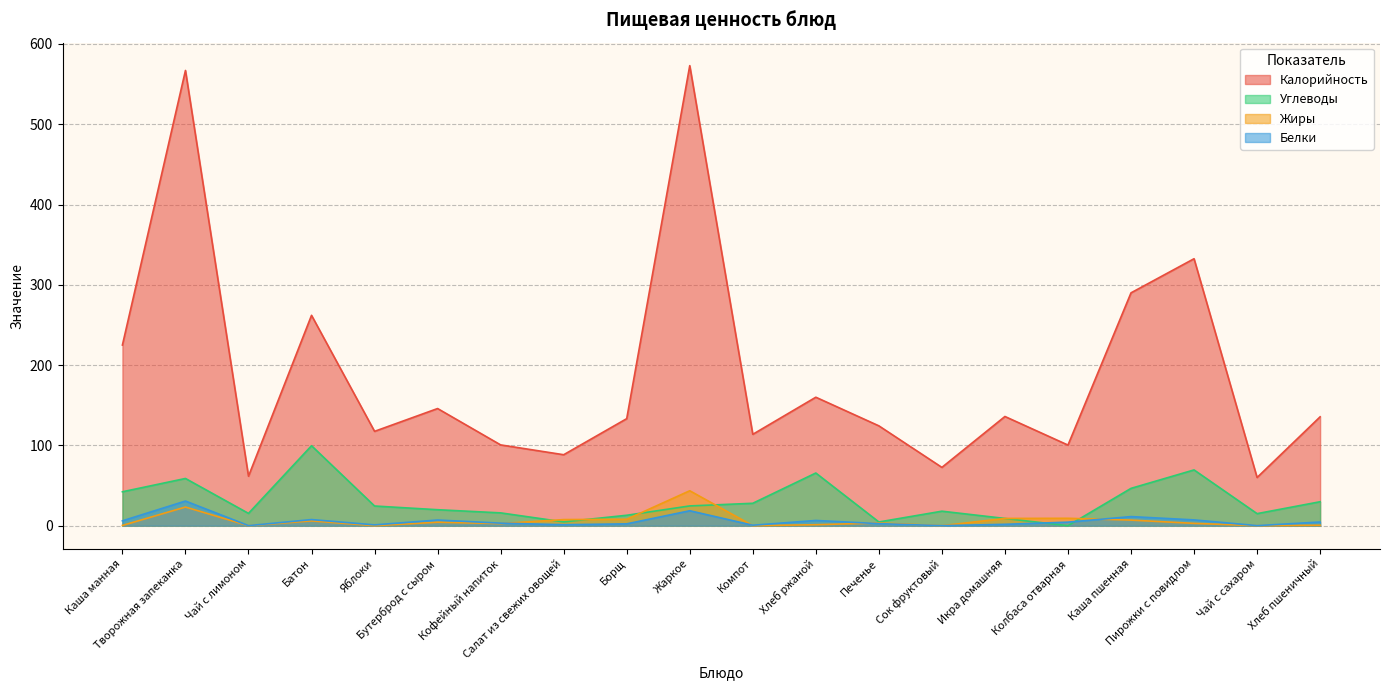

How many interior local valleys does the Белки series have?

6